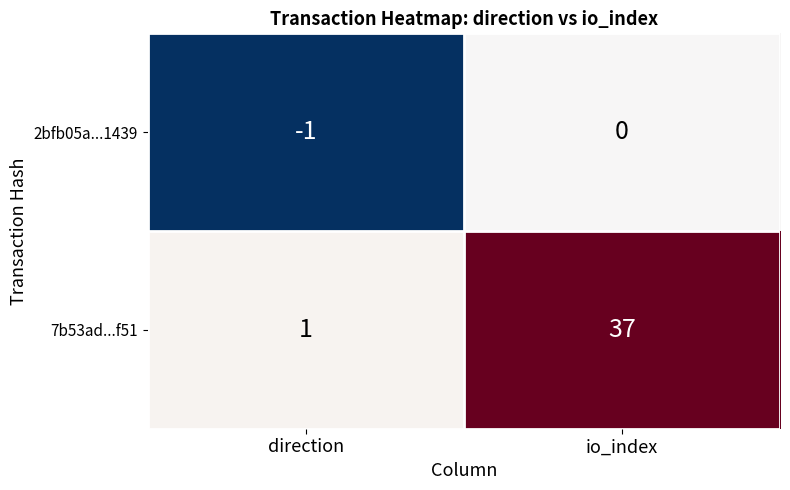

What is the spread (max minus min) of values at direction?

2